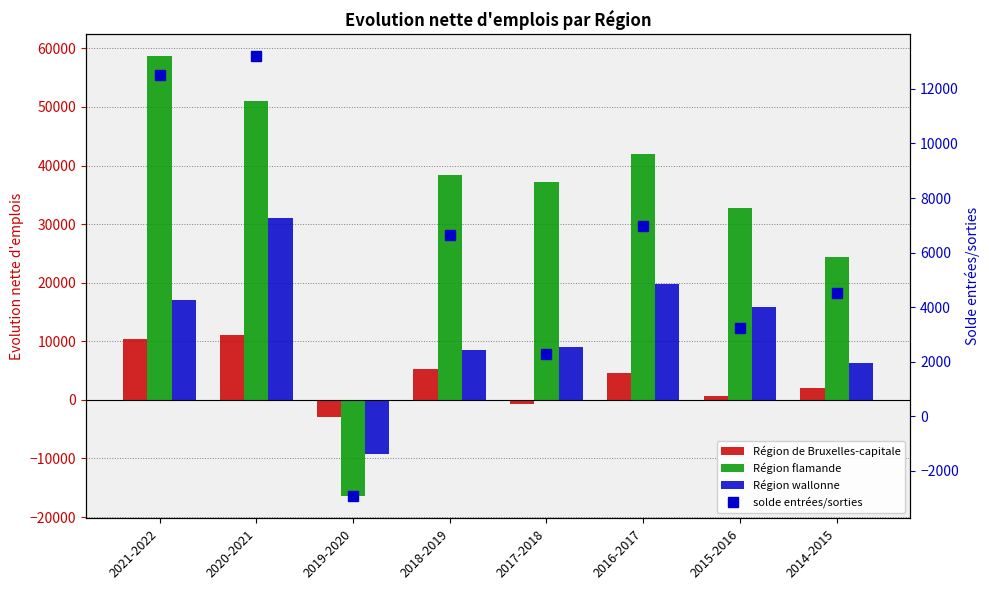

What is the total value across all series at 2014-2015?

37167